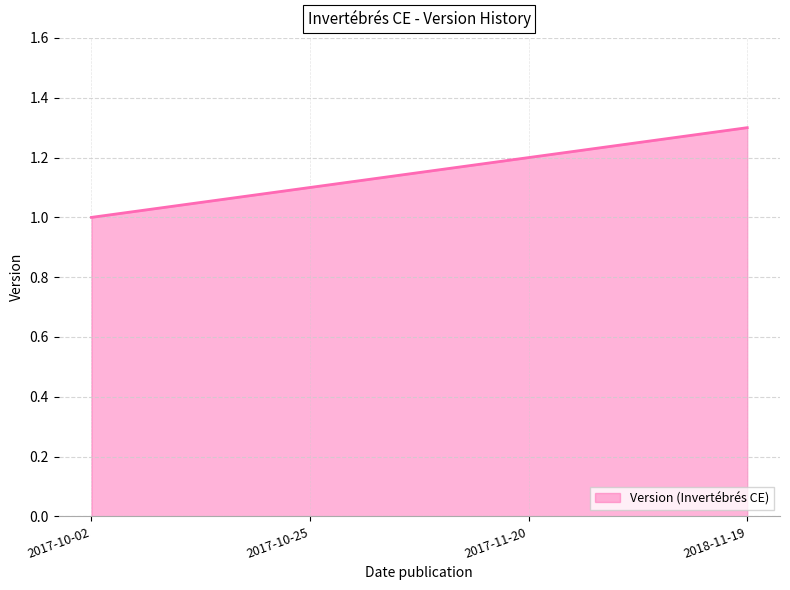

What is the greatest value displayed?

1.3